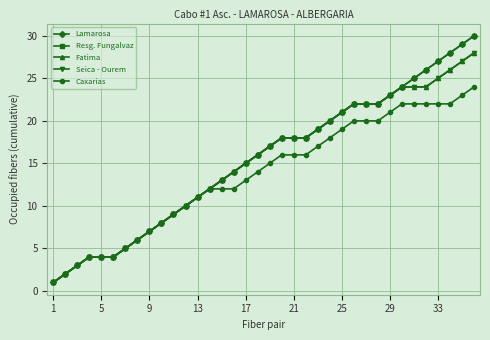

How many lines are shown in the chart?

5